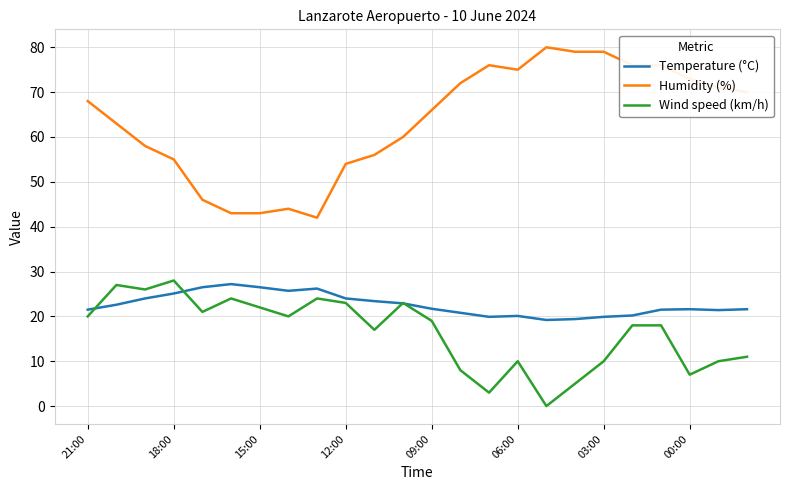

Which series has the largest total across all categories?

Humidity (%)